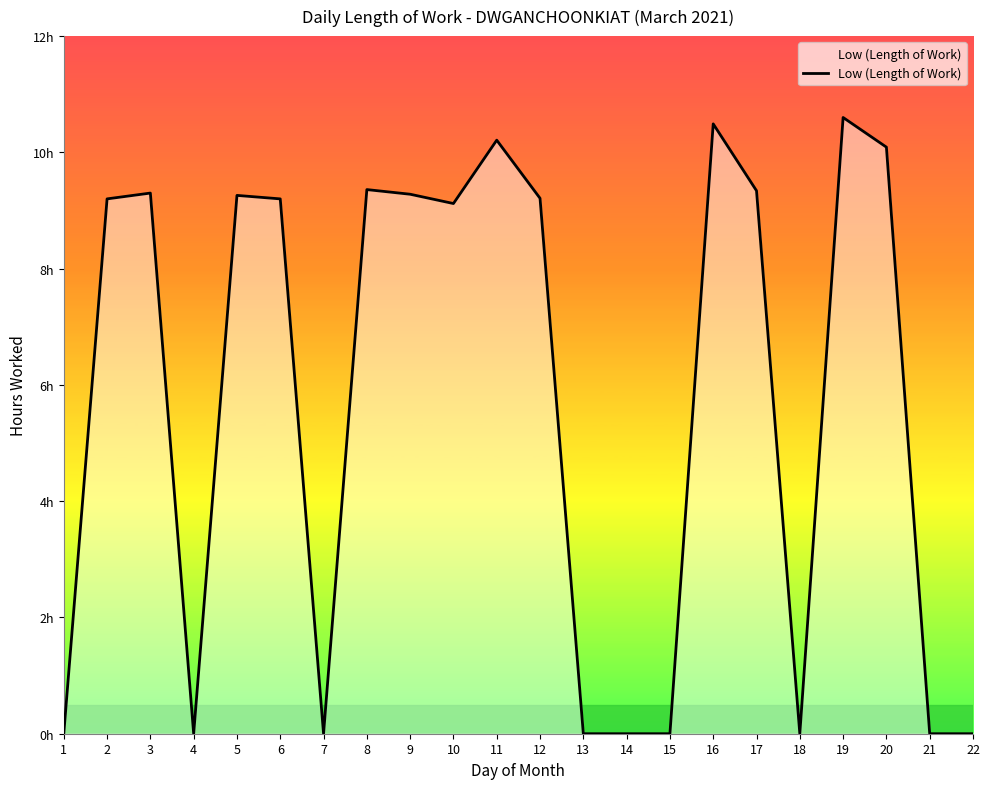

Reading left to right, what are all the values shown in this chart?

0.0	9.2	9.3	0.0	9.3	9.2	0.0	9.4	9.3	9.1	10.2	9.2	0.0	0.0	0.0	10.5	9.3	0.0	10.6	10.1	0.0	0.0